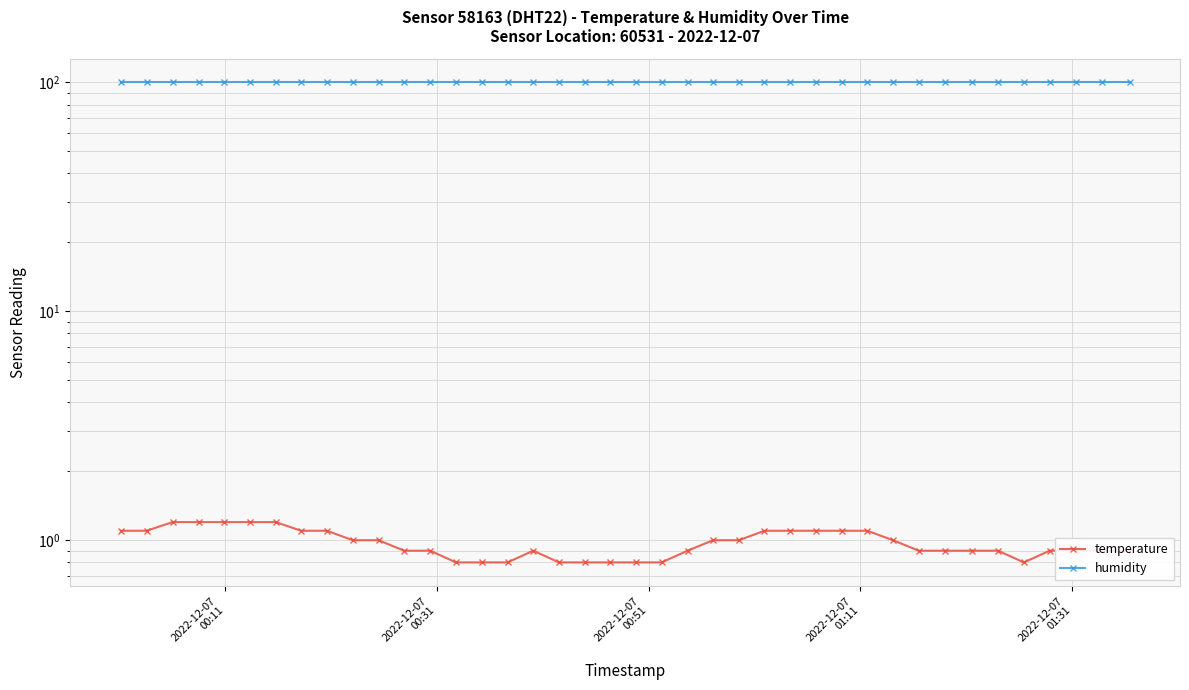

Is the value of humidity at 33 greater than the value of temperature at 16?

Yes